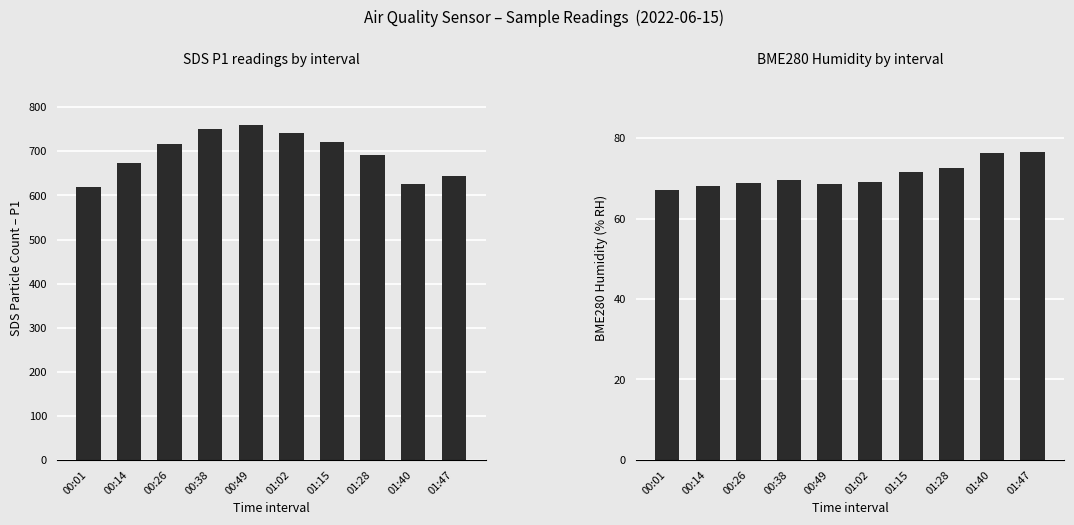

What is the greatest value displayed?

759.6